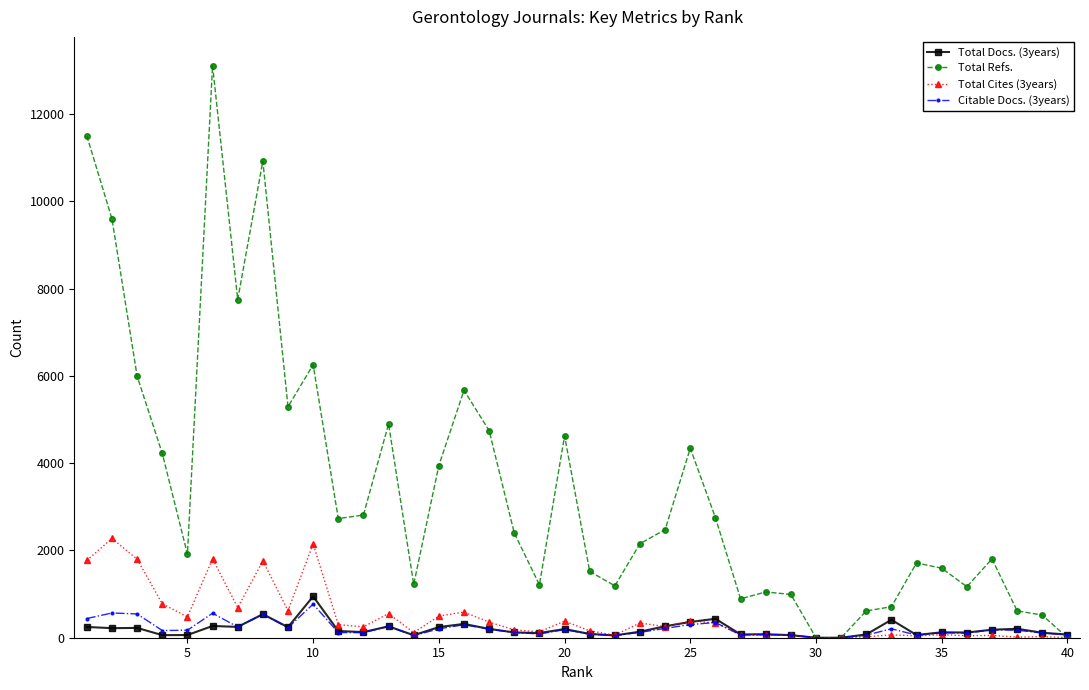

Which series has the largest total across all categories?

Total Refs.